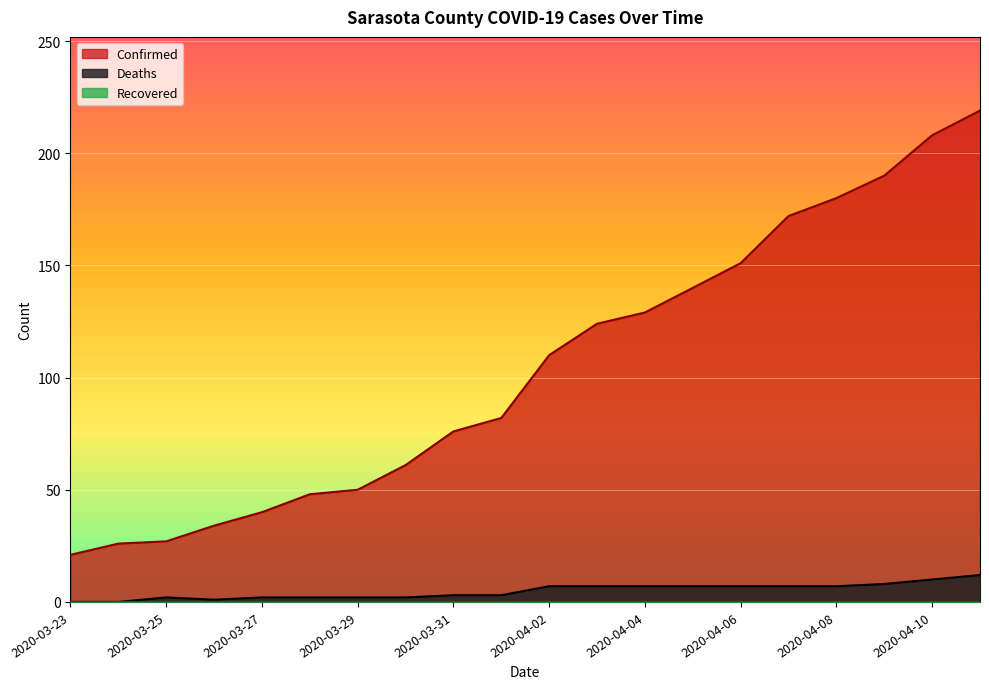

Which label corresponds to the largest value in the chart?

2020-04-11